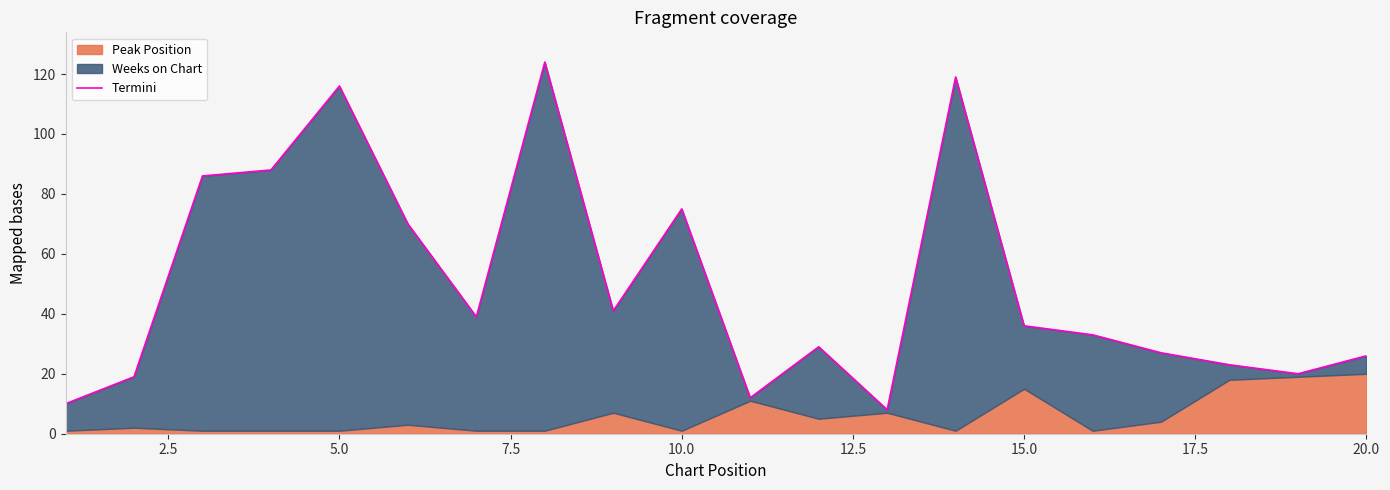

Does the chart display data point markers on the line(s)?

No